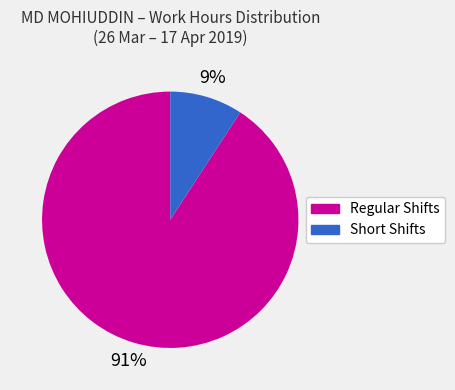

Is there a majority slice in this chart?

Yes